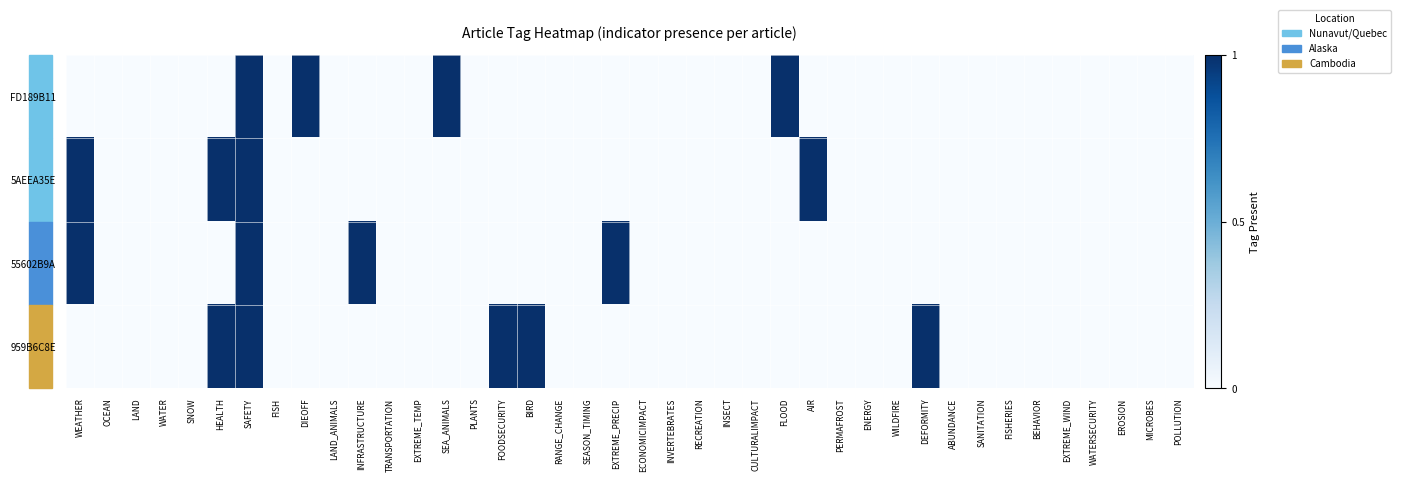

Reading left to right, what are all the values shown in this chart?

FD189B11: WEATHER=0	OCEAN=0	LAND=0	WATER=0	SNOW=0	HEALTH=0	SAFETY=1	FISH=0	DIEOFF=1	LAND_ANIMALS=0	INFRASTRUCTURE=0	TRANSPORTATION=0	EXTREME_TEMP=0	SEA_ANIMALS=1	PLANTS=0	FOODSECURITY=0	BIRD=0	RANGE_CHANGE=0	SEASON_TIMING=0	EXTREME_PRECIP=0	ECONOMICIMPACT=0	INVERTEBRATES=0	RECREATION=0	INSECT=0	CULTURALIMPACT=0	FLOOD=1	AIR=0	PERMAFROST=0	ENERGY=0	WILDFIRE=0	DEFORMITY=0	ABUNDANCE=0	SANITATION=0	FISHERIES=0	BEHAVIOR=0	EXTREME_WIND=0	WATERSECURITY=0	EROSION=0	MICROBES=0	POLLUTION=0
5AEEA35E: WEATHER=1	OCEAN=0	LAND=0	WATER=0	SNOW=0	HEALTH=1	SAFETY=1	FISH=0	DIEOFF=0	LAND_ANIMALS=0	INFRASTRUCTURE=0	TRANSPORTATION=0	EXTREME_TEMP=0	SEA_ANIMALS=0	PLANTS=0	FOODSECURITY=0	BIRD=0	RANGE_CHANGE=0	SEASON_TIMING=0	EXTREME_PRECIP=0	ECONOMICIMPACT=0	INVERTEBRATES=0	RECREATION=0	INSECT=0	CULTURALIMPACT=0	FLOOD=0	AIR=1	PERMAFROST=0	ENERGY=0	WILDFIRE=0	DEFORMITY=0	ABUNDANCE=0	SANITATION=0	FISHERIES=0	BEHAVIOR=0	EXTREME_WIND=0	WATERSECURITY=0	EROSION=0	MICROBES=0	POLLUTION=0
55602B9A: WEATHER=1	OCEAN=0	LAND=0	WATER=0	SNOW=0	HEALTH=0	SAFETY=1	FISH=0	DIEOFF=0	LAND_ANIMALS=0	INFRASTRUCTURE=1	TRANSPORTATION=0	EXTREME_TEMP=0	SEA_ANIMALS=0	PLANTS=0	FOODSECURITY=0	BIRD=0	RANGE_CHANGE=0	SEASON_TIMING=0	EXTREME_PRECIP=1	ECONOMICIMPACT=0	INVERTEBRATES=0	RECREATION=0	INSECT=0	CULTURALIMPACT=0	FLOOD=0	AIR=0	PERMAFROST=0	ENERGY=0	WILDFIRE=0	DEFORMITY=0	ABUNDANCE=0	SANITATION=0	FISHERIES=0	BEHAVIOR=0	EXTREME_WIND=0	WATERSECURITY=0	EROSION=0	MICROBES=0	POLLUTION=0
959B6C8E: WEATHER=0	OCEAN=0	LAND=0	WATER=0	SNOW=0	HEALTH=1	SAFETY=1	FISH=0	DIEOFF=0	LAND_ANIMALS=0	INFRASTRUCTURE=0	TRANSPORTATION=0	EXTREME_TEMP=0	SEA_ANIMALS=0	PLANTS=0	FOODSECURITY=1	BIRD=1	RANGE_CHANGE=0	SEASON_TIMING=0	EXTREME_PRECIP=0	ECONOMICIMPACT=0	INVERTEBRATES=0	RECREATION=0	INSECT=0	CULTURALIMPACT=0	FLOOD=0	AIR=0	PERMAFROST=0	ENERGY=0	WILDFIRE=0	DEFORMITY=1	ABUNDANCE=0	SANITATION=0	FISHERIES=0	BEHAVIOR=0	EXTREME_WIND=0	WATERSECURITY=0	EROSION=0	MICROBES=0	POLLUTION=0